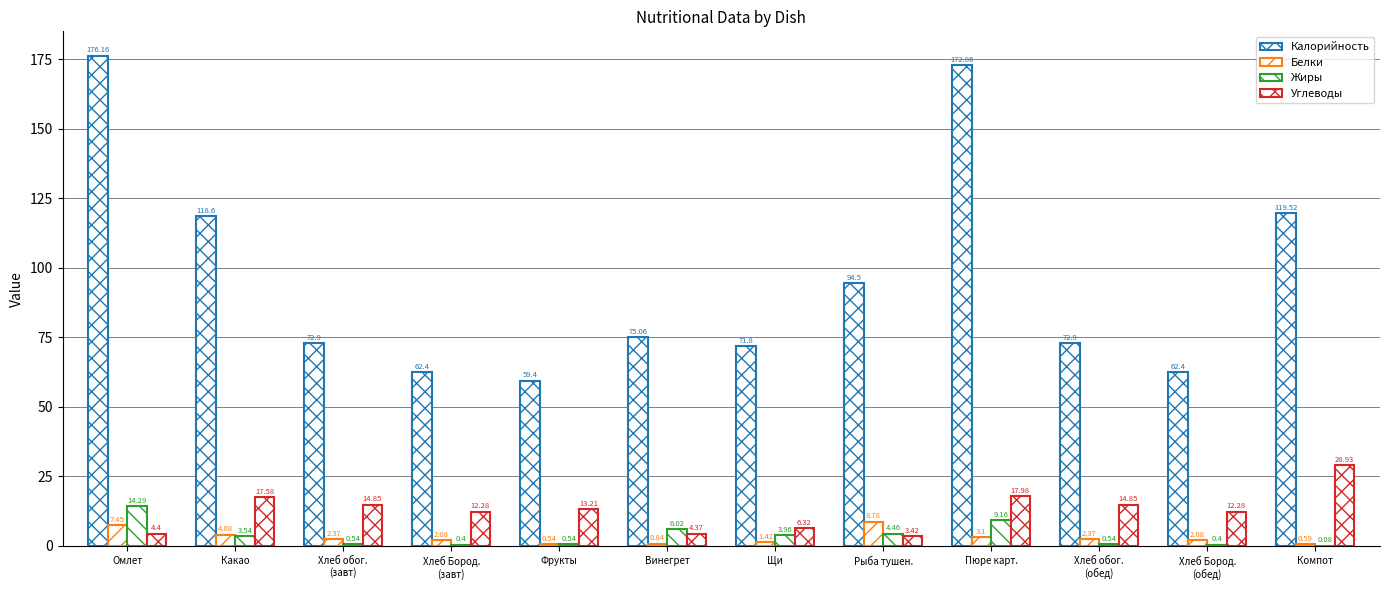

Is the value of Калорийность at Хлеб Бород.
(обед) greater than the value of Белки at Хлеб Бород.
(завт)?

Yes